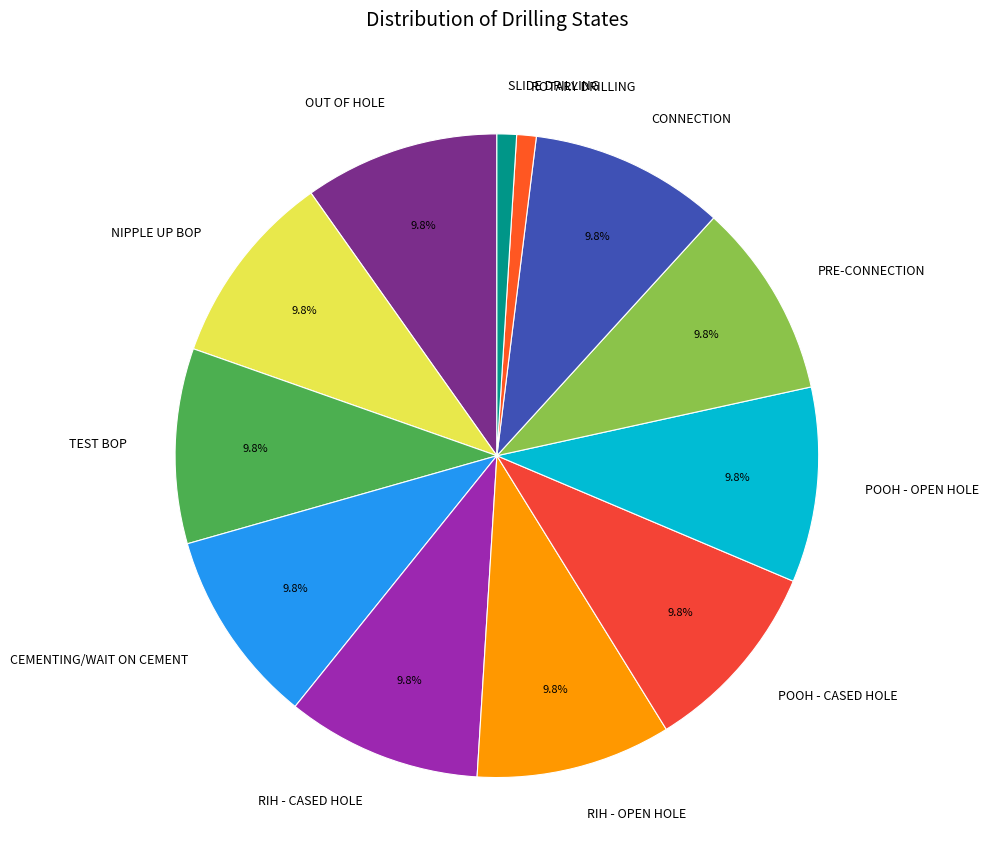

Is the sum of POOH - OPEN HOLE and OUT OF HOLE greater than half?

No